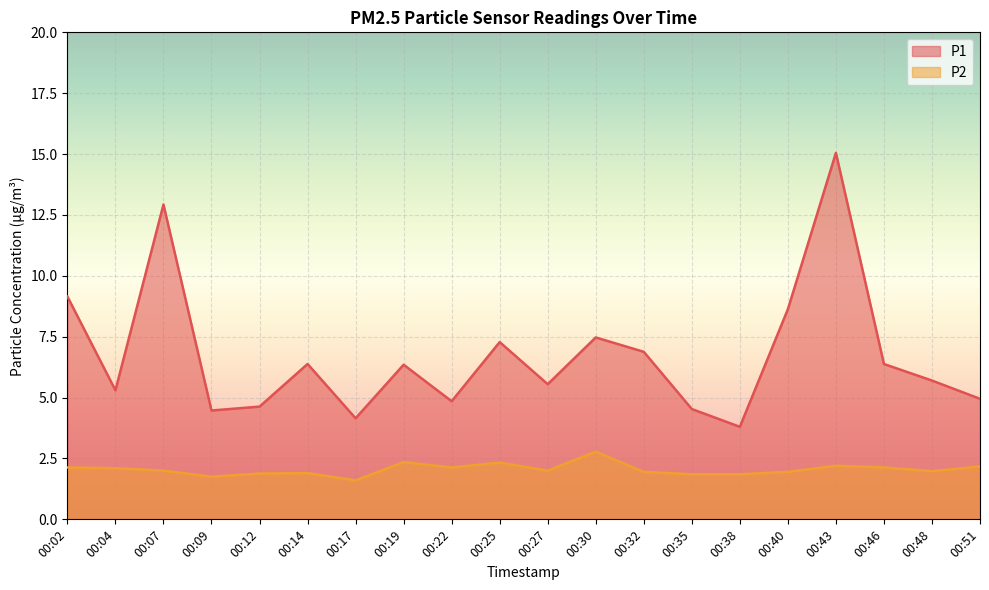

How many data points in P1 are above 6?

10